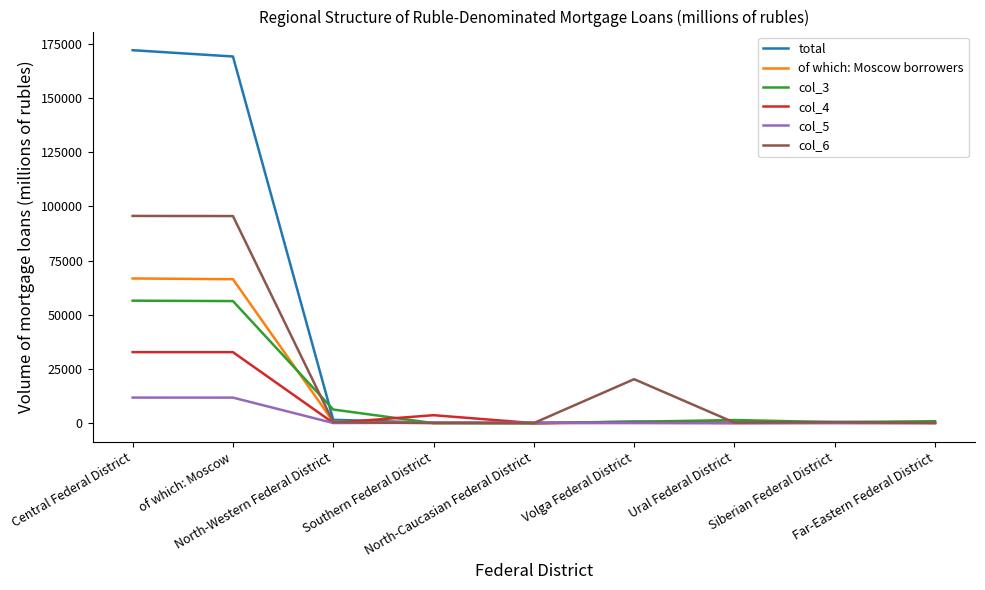

Which series has the largest total across all categories?

total